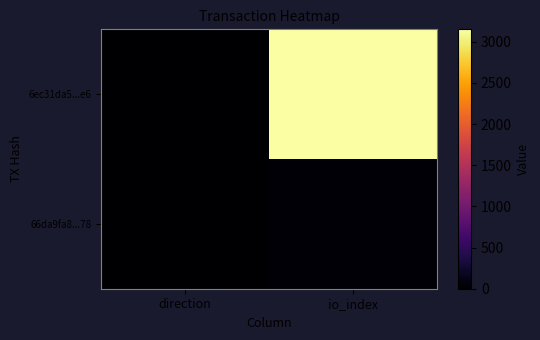

Between direction and io_index, which series saw the biggest shift?

6ec31da5...e6